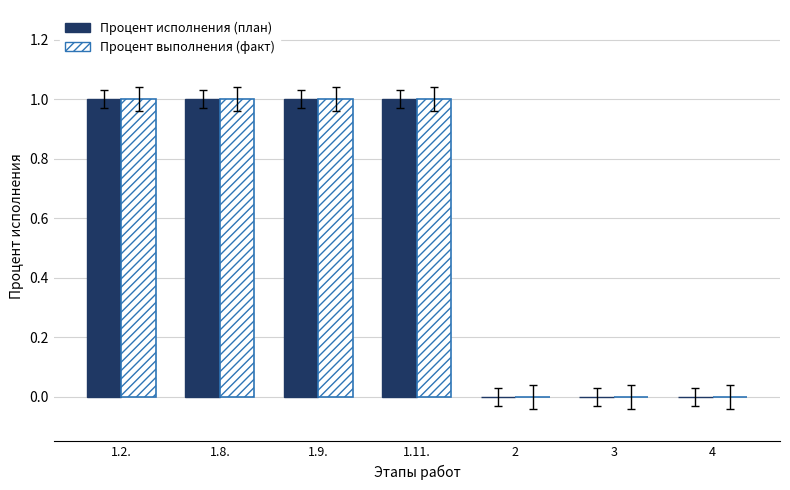

What is the sum of all Процент исполнения (план) values?

4